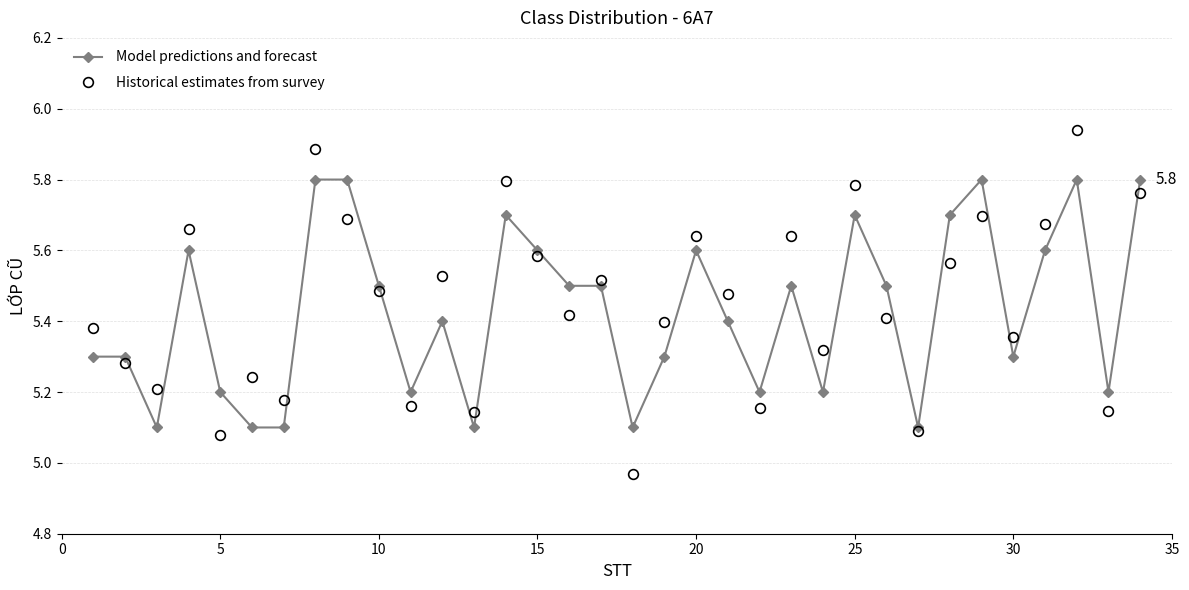

What are all the series names shown in the legend?

Model predictions and forecast, Historical estimates from survey